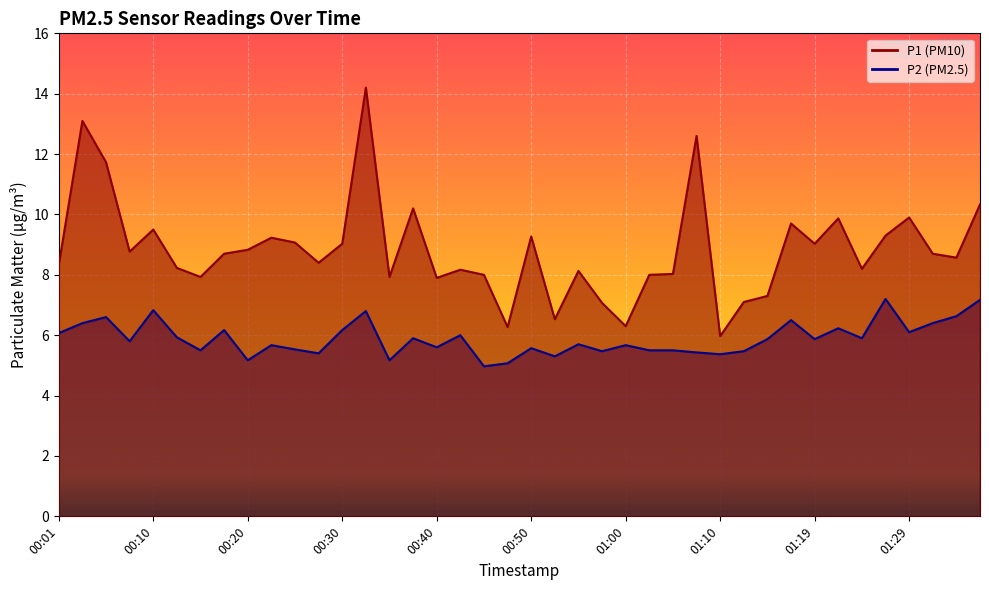

How many categories are shown in the chart?

40